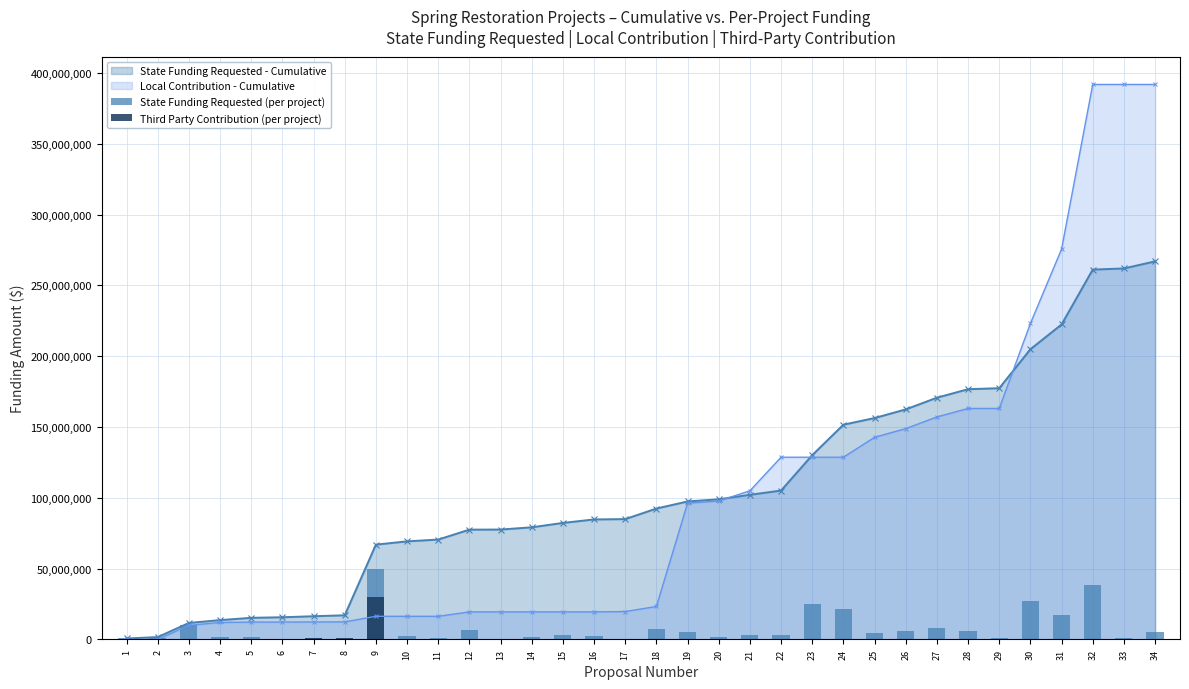

Is it true that Third Party Contribution (per project) equals -20742768 at 11?

False